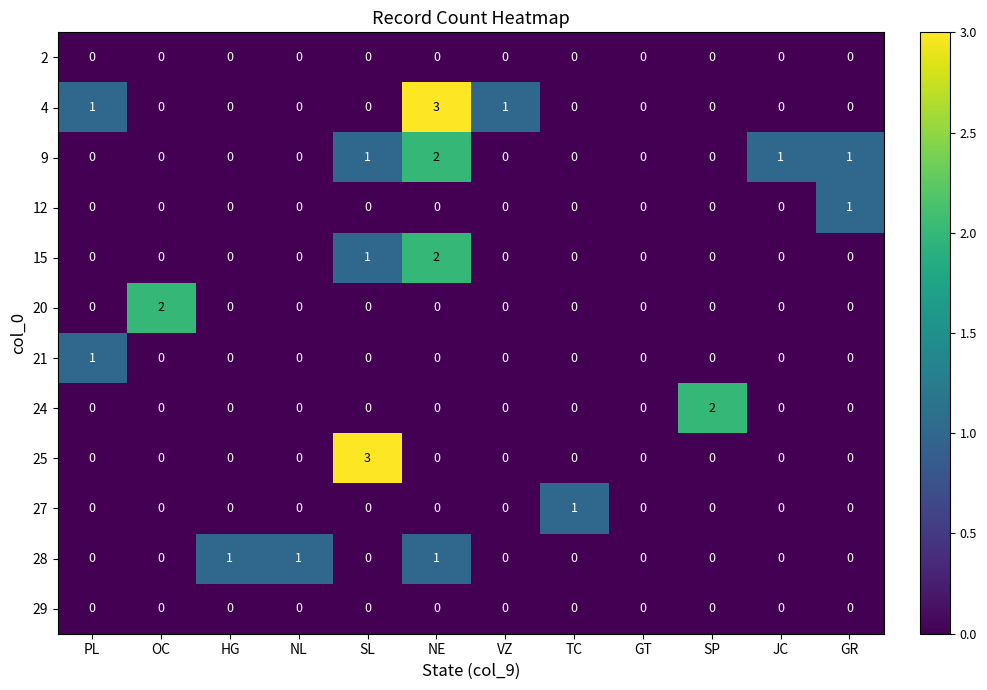

True or false: 24 has a value of -1 at JC.

False